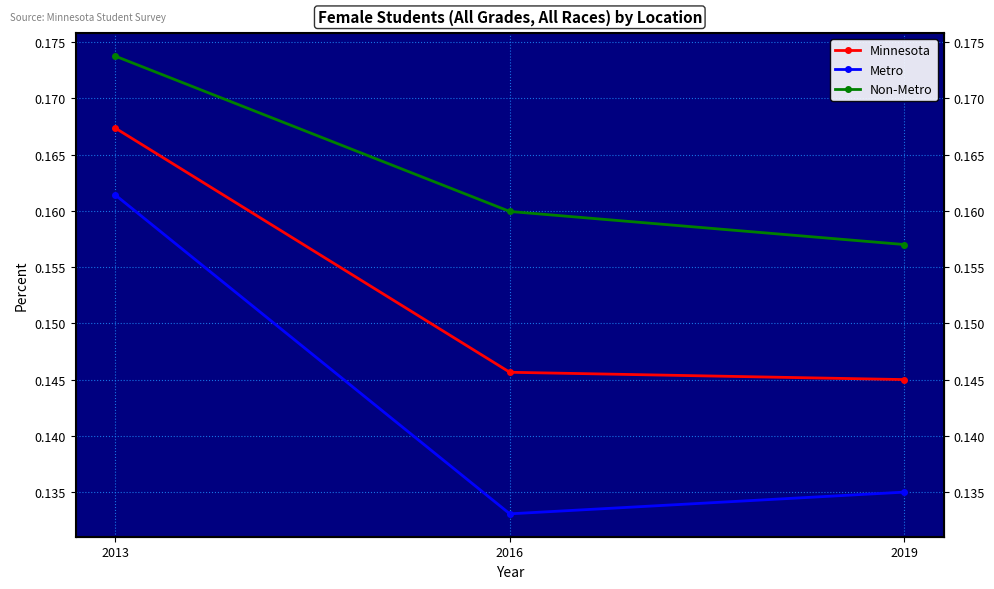

What is the lowest value of the Non-Metro series?

0.2